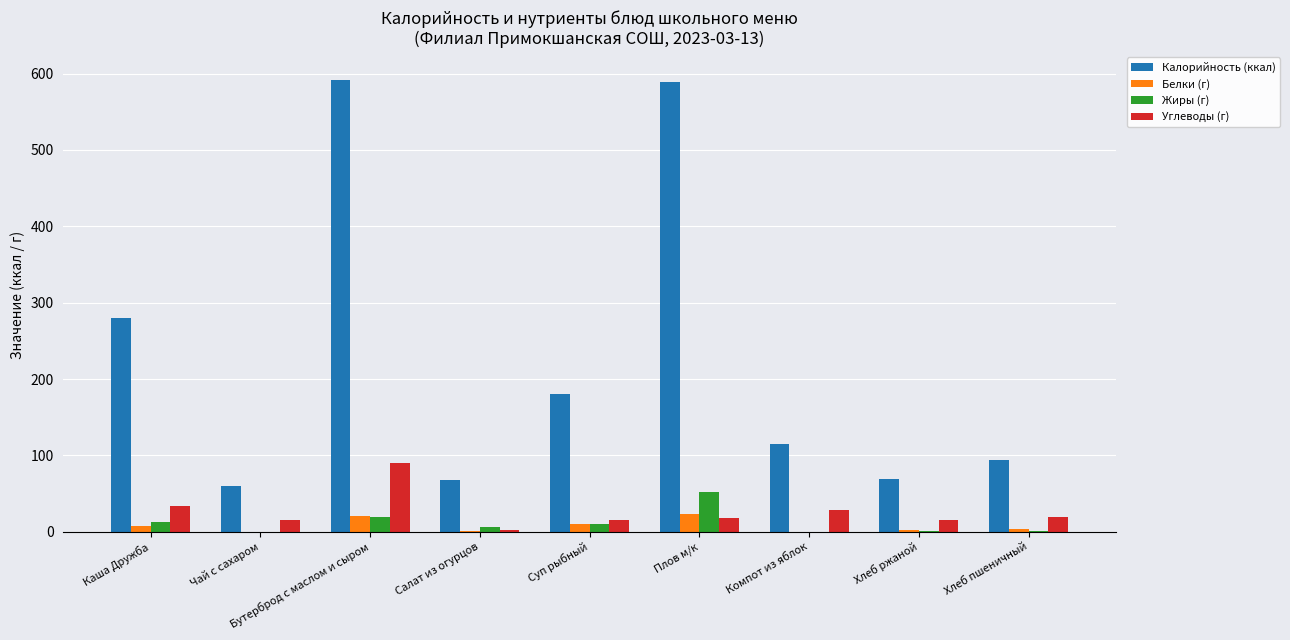

Which series has the largest total across all categories?

Калорийность (ккал)